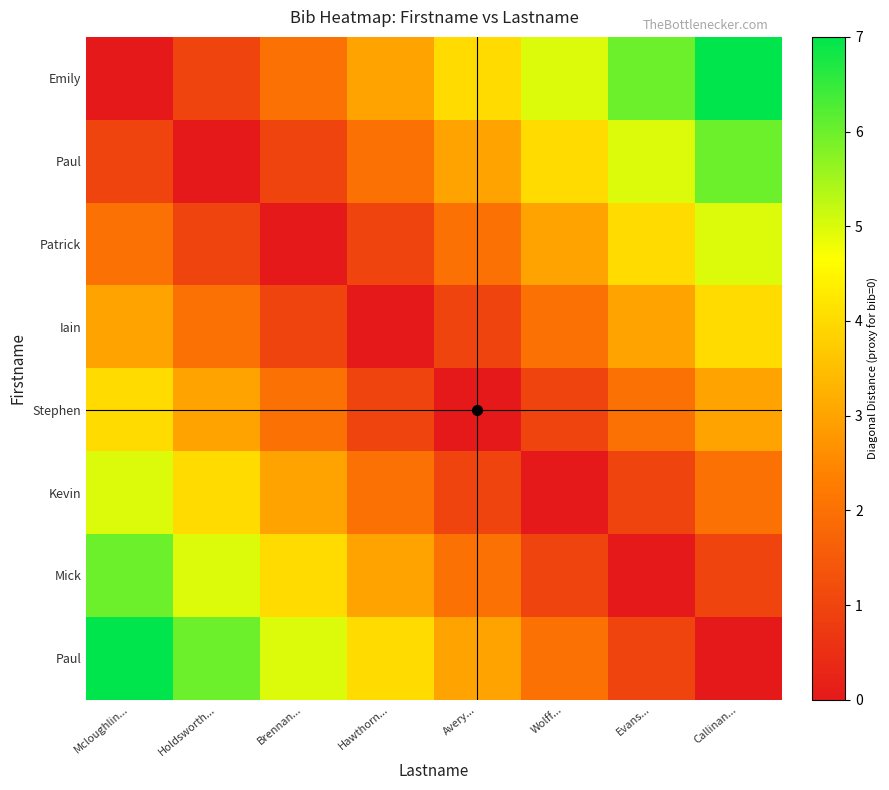

At which category does the chart reach its minimum across all series?

Mcloughlin...